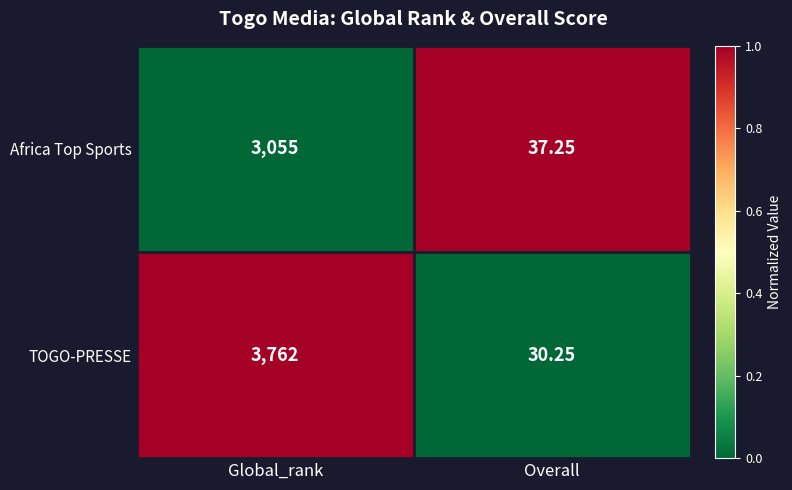

Which series has the largest range (max minus min)?

TOGO-PRESSE